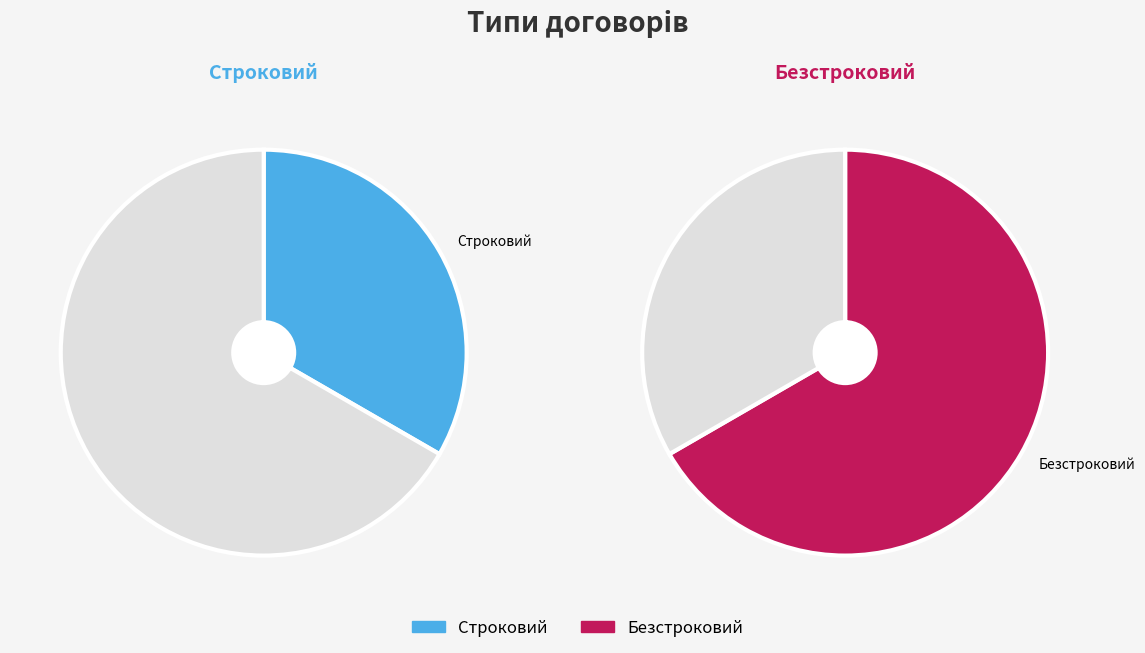

What is the change in value from Строковий to Безстроковий?

+1